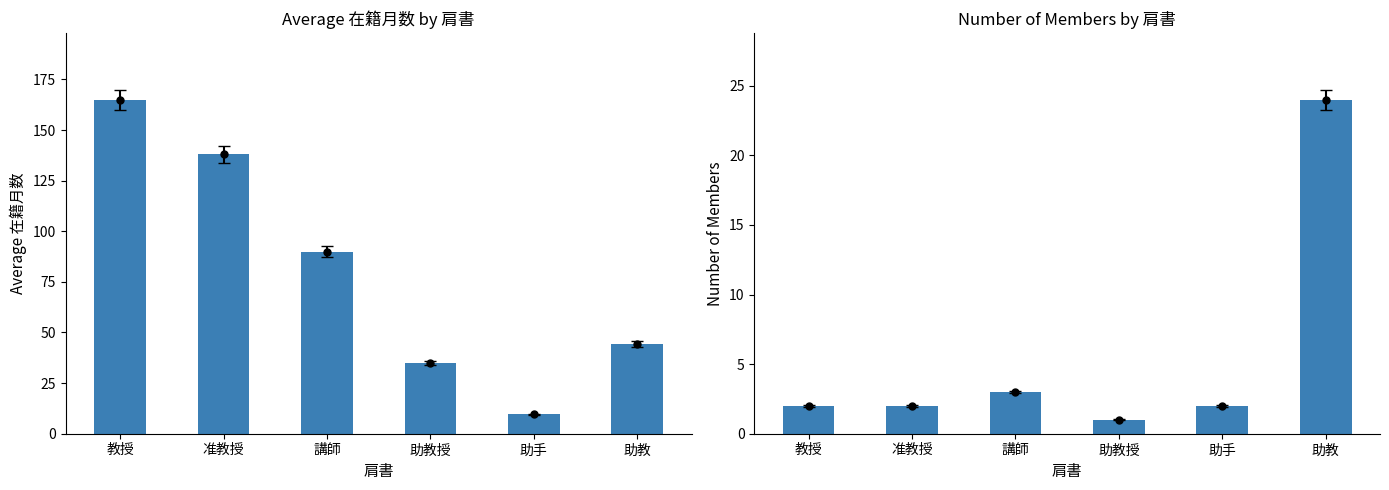

Between 助教授 and 教授, which is larger?

教授